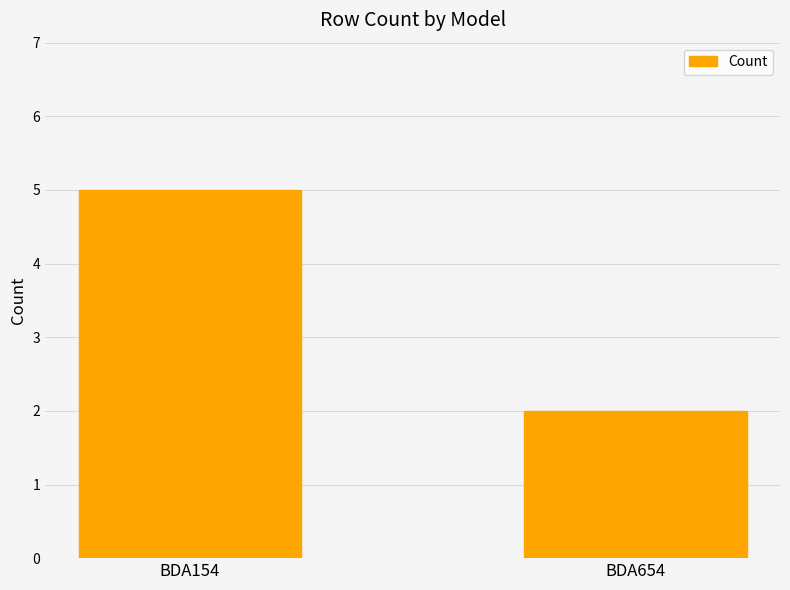

The chart shows a value of 1 at BDA654. True or false?

False